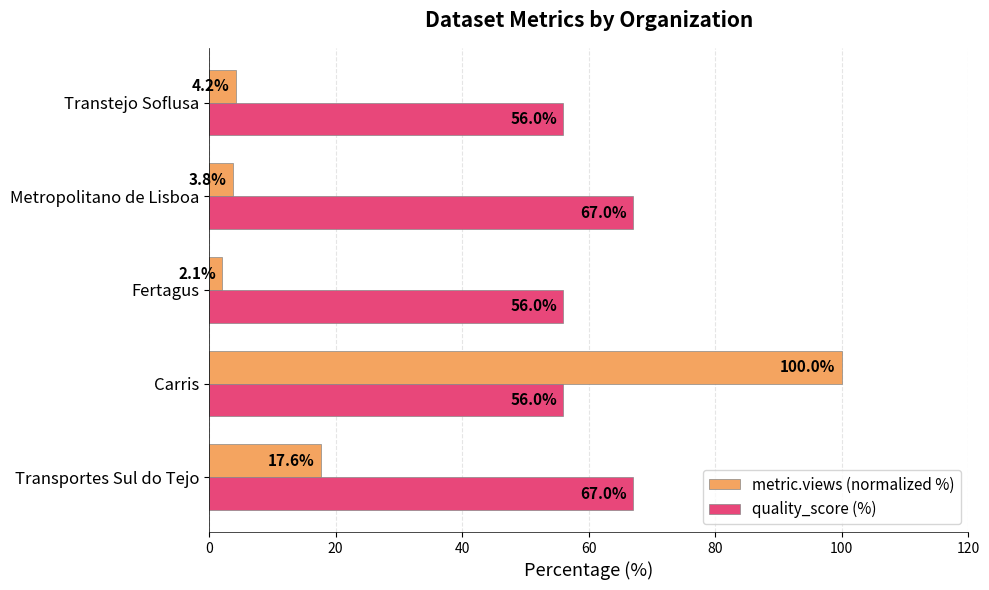

Which category has the highest value in the metric.views (normalized %) series?

Carris